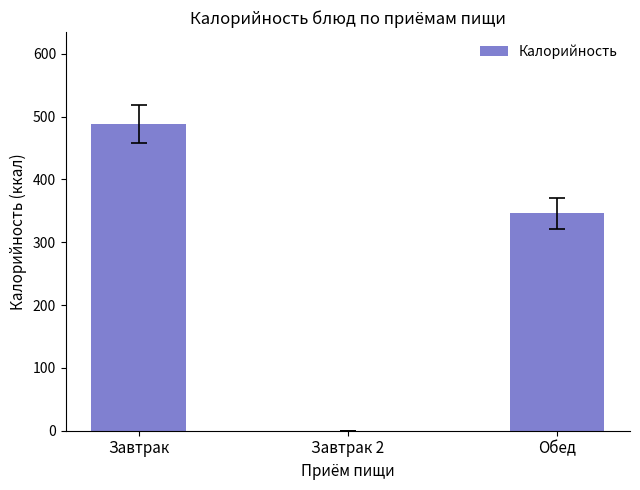

Is it true that the value at Завтрак is 488?

True